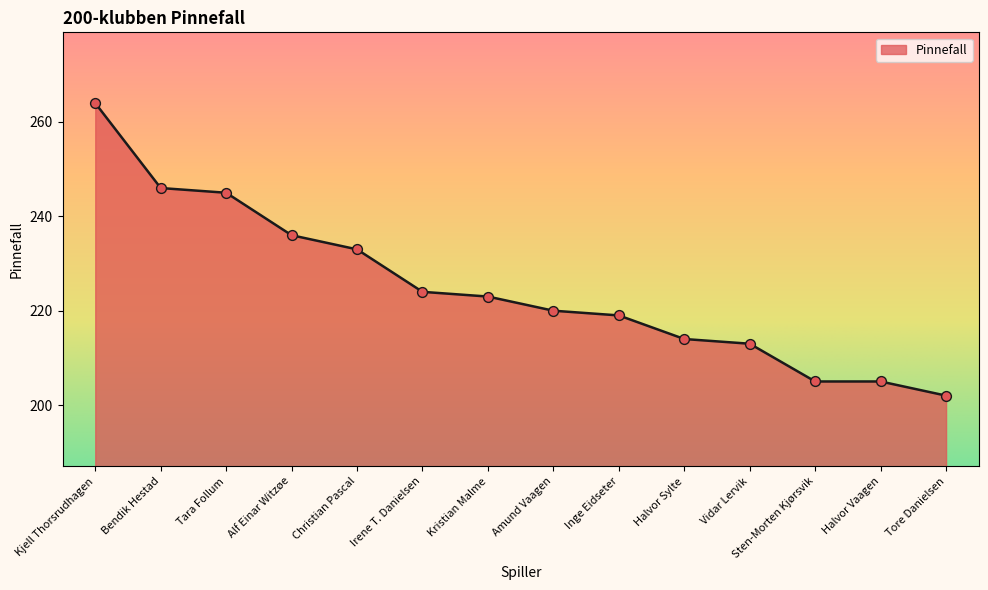

What is the change in value from Kjell Thorsrudhagen to Tara Follum?

-19